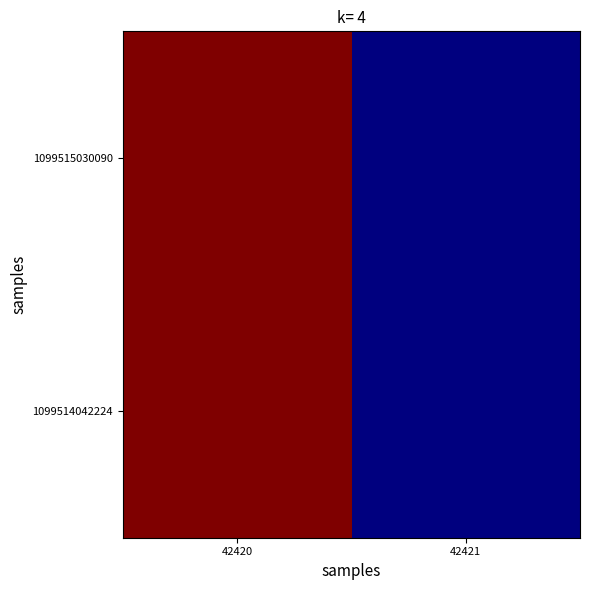

Reading left to right, what are all the values shown in this chart?

1099515030090: 42420=5115	42421=2139
1099514042224: 42420=5115	42421=2139